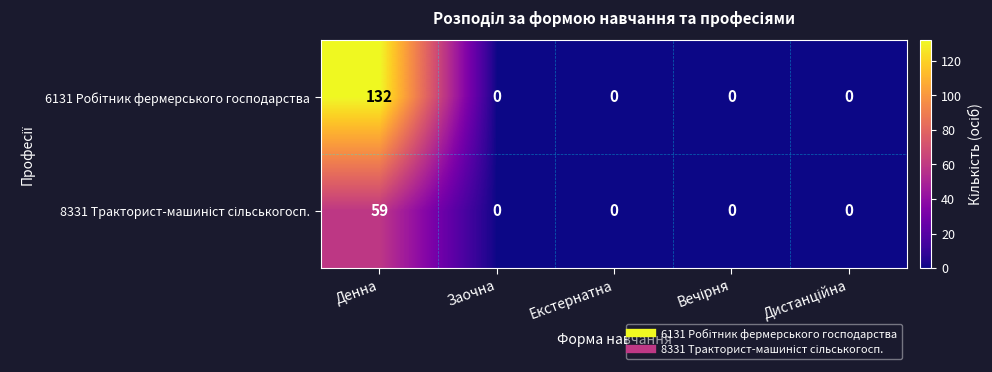

Which category has the highest value across all series?

Денна